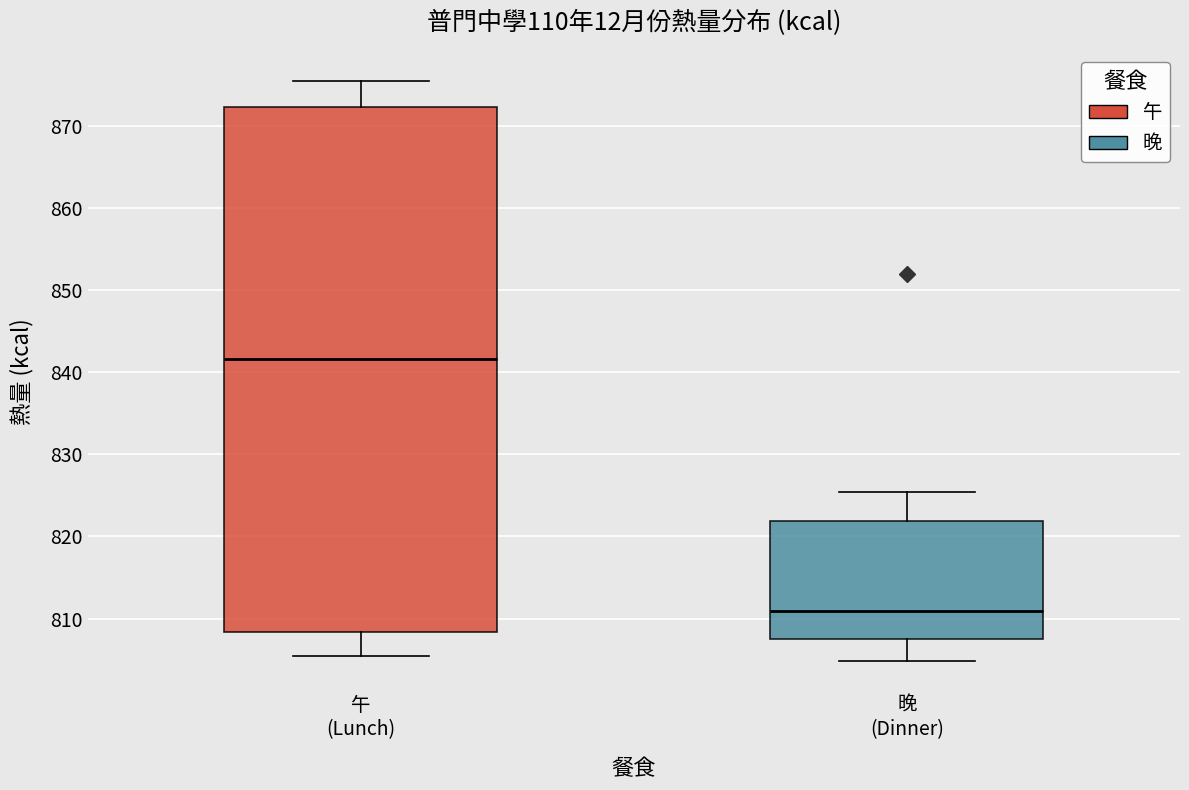

Which box has the highest median line?

午 (Lunch)